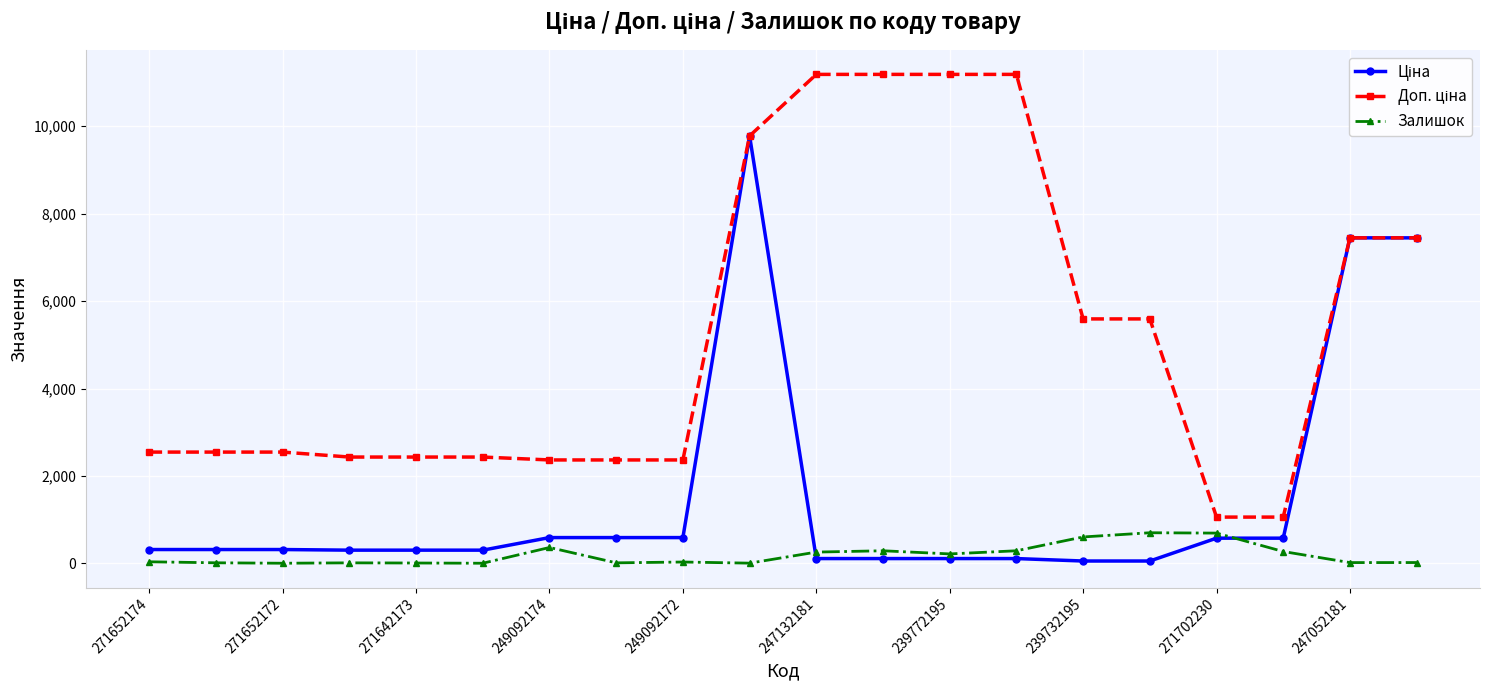

How many lines are shown in the chart?

3